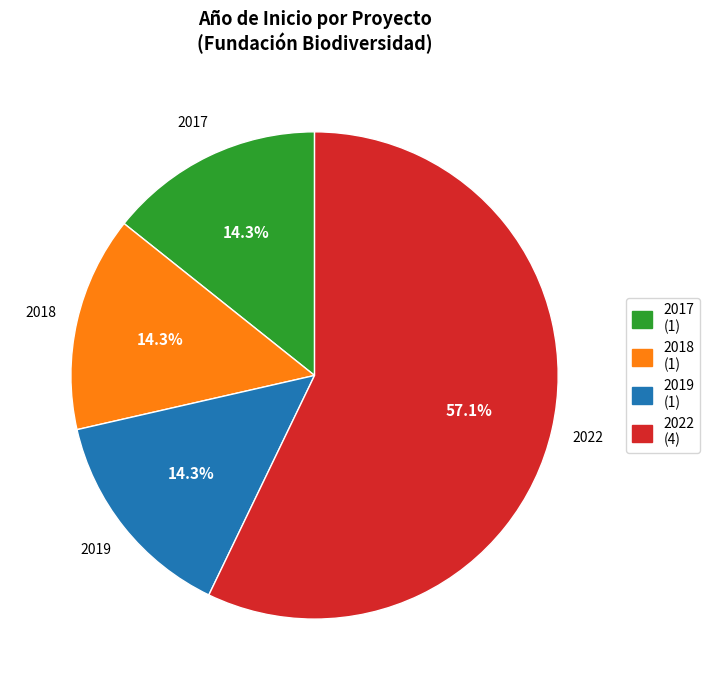

Does any single category account for the majority?

Yes